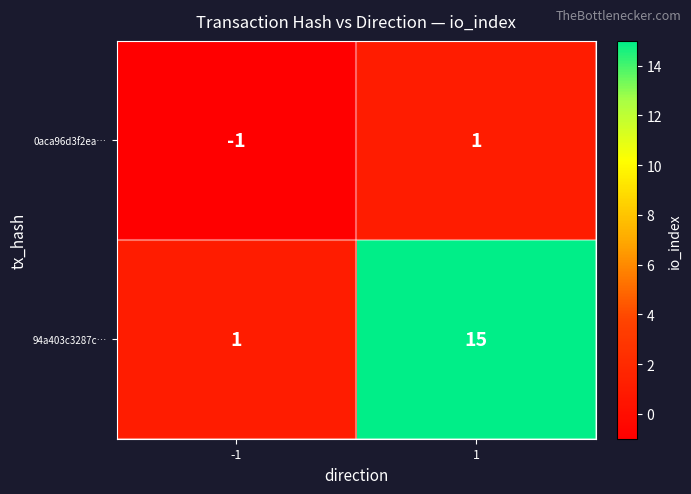

What is the difference between the maximum and minimum values in the 94a403c3287c… series?

14